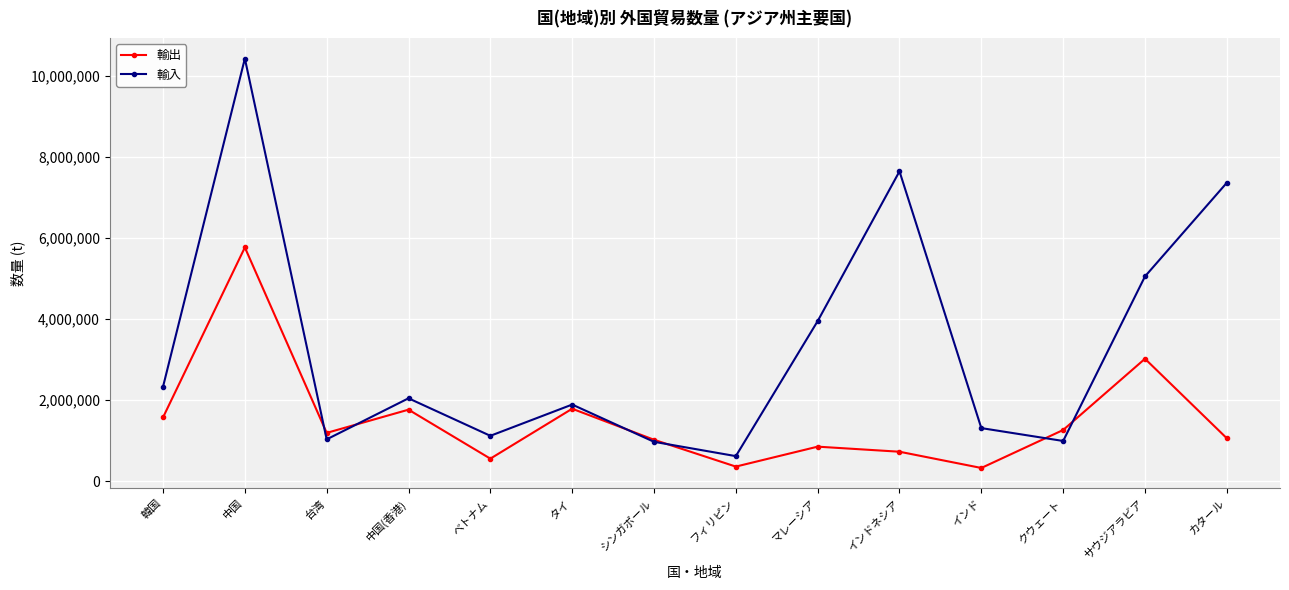

List the series in order of their peak value, lowest first.

輸出, 輸入